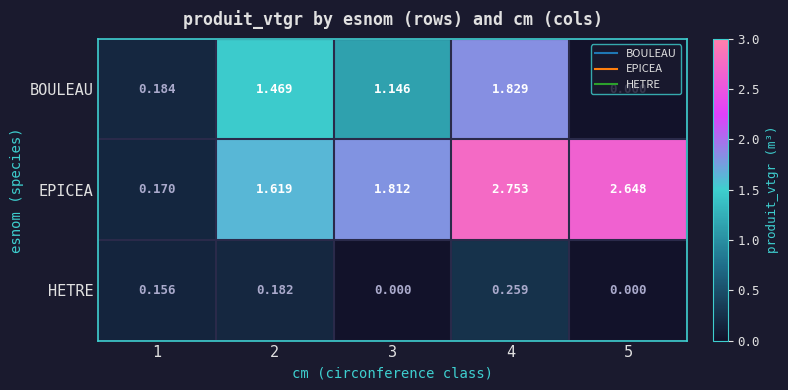

Which series has the largest range (max minus min)?

EPICEA